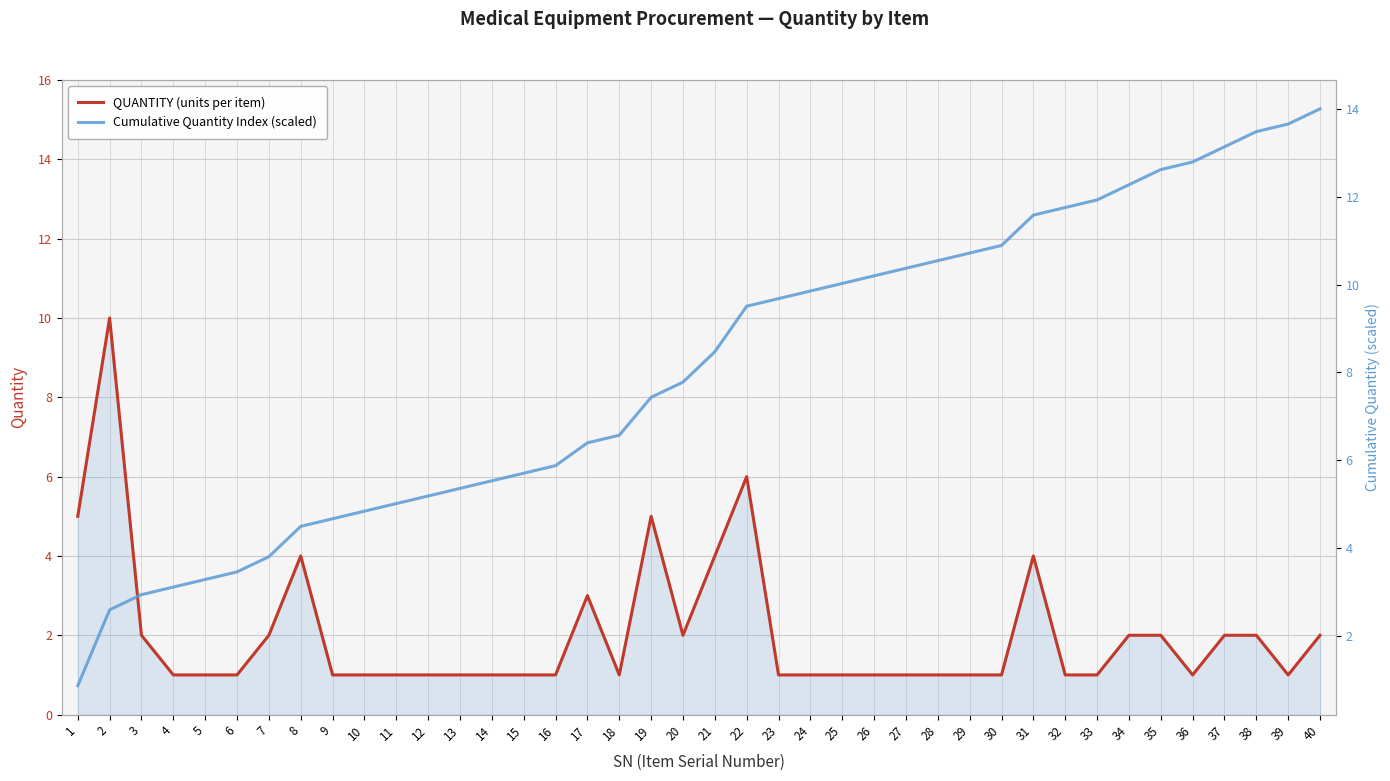

The QUANTITY (units per item) series shows 4.0 at 31. True or false?

True